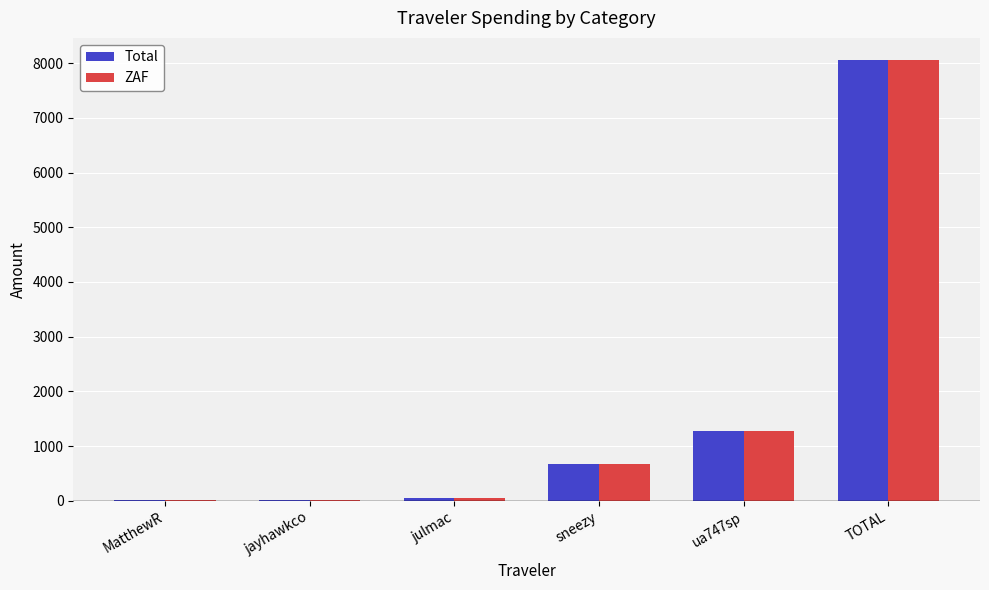

Where is ZAF nearest to the value 4034?

ua747sp